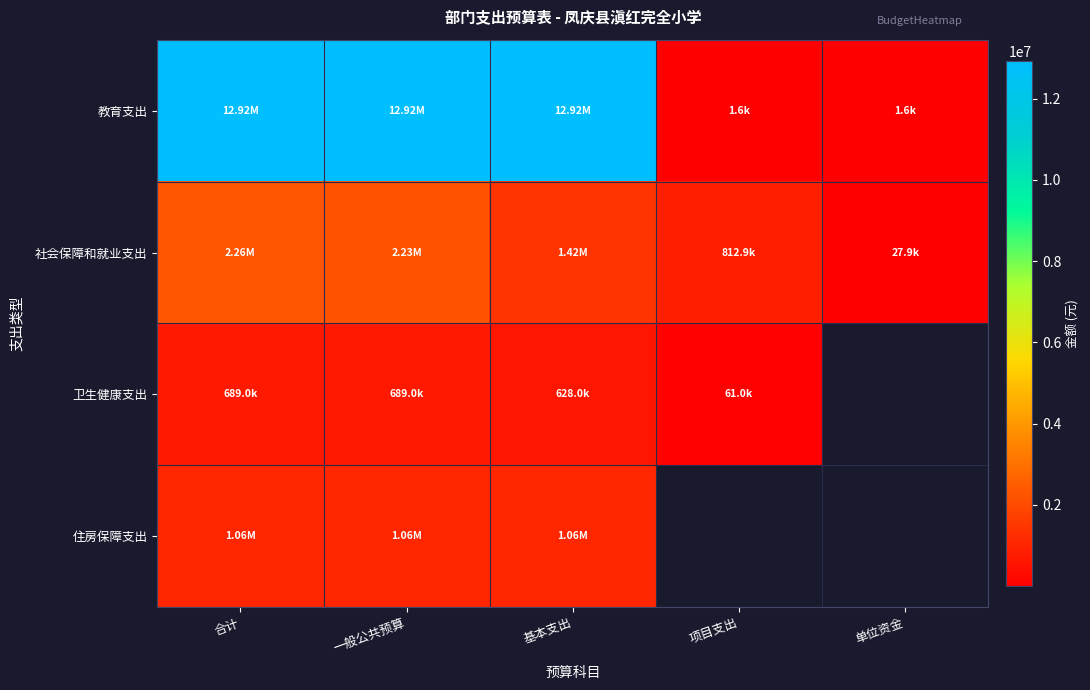

Which has a higher value, 合计 or 单位资金?

合计